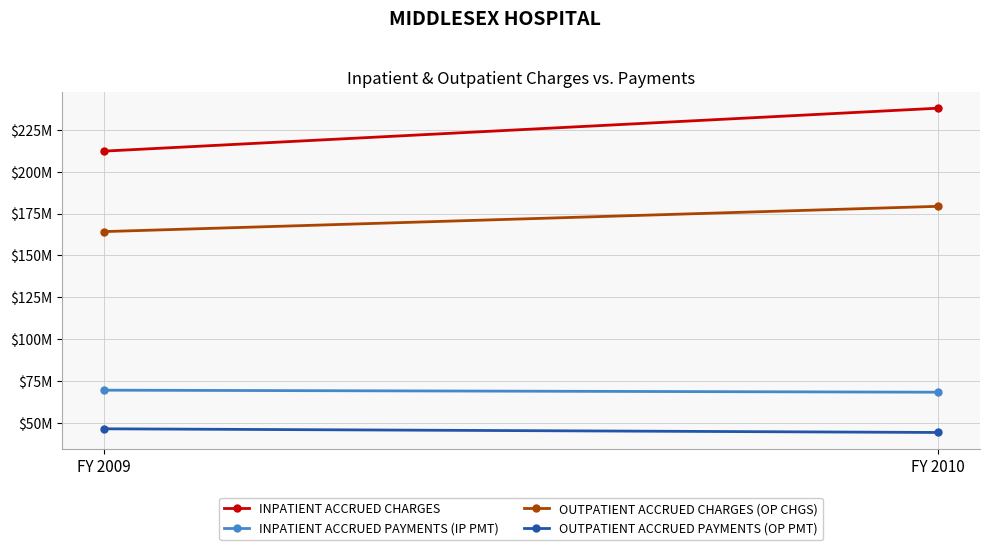

What is the value of the OUTPATIENT ACCRUED CHARGES (OP CHGS) point at the 2nd from the left?

179328360